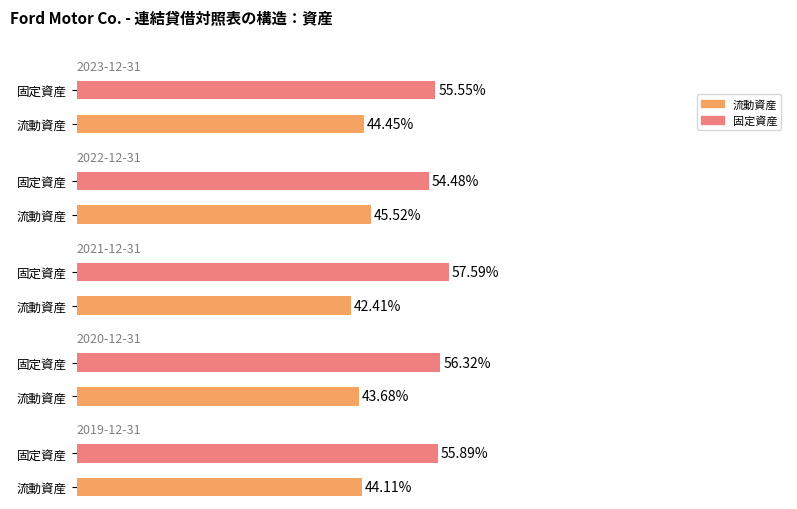

What is the maximum value shown in the chart?

0.6